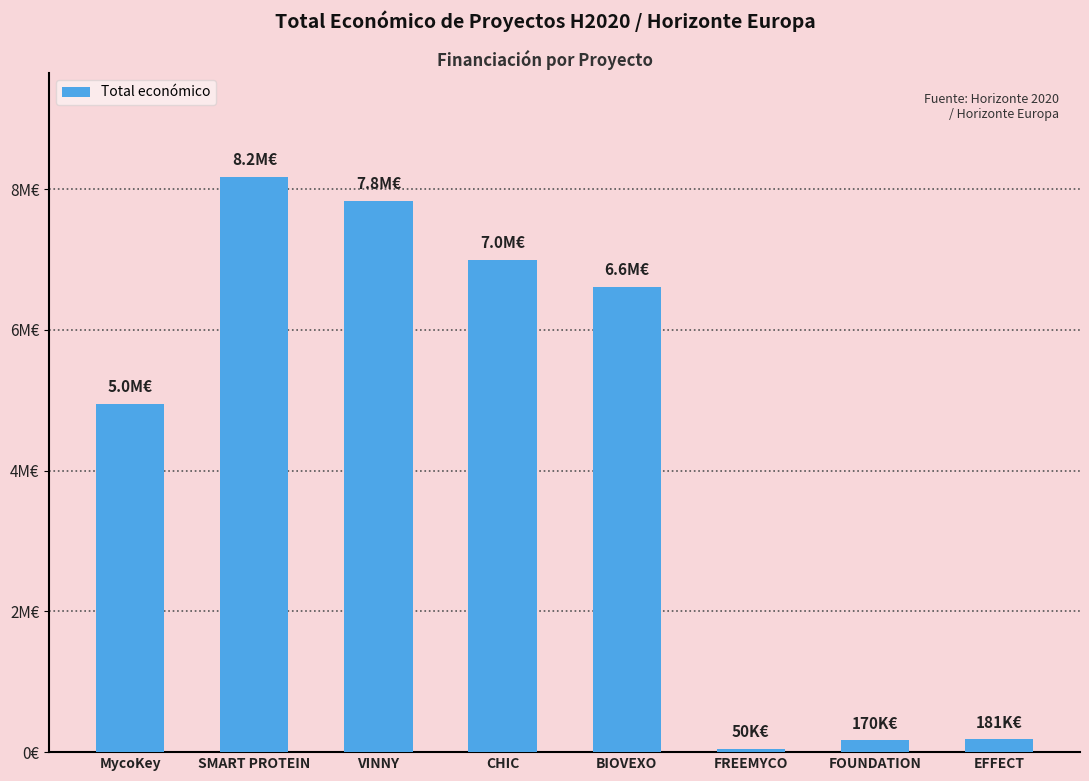

At which category does the chart reach its minimum across all series?

FREEMYCO